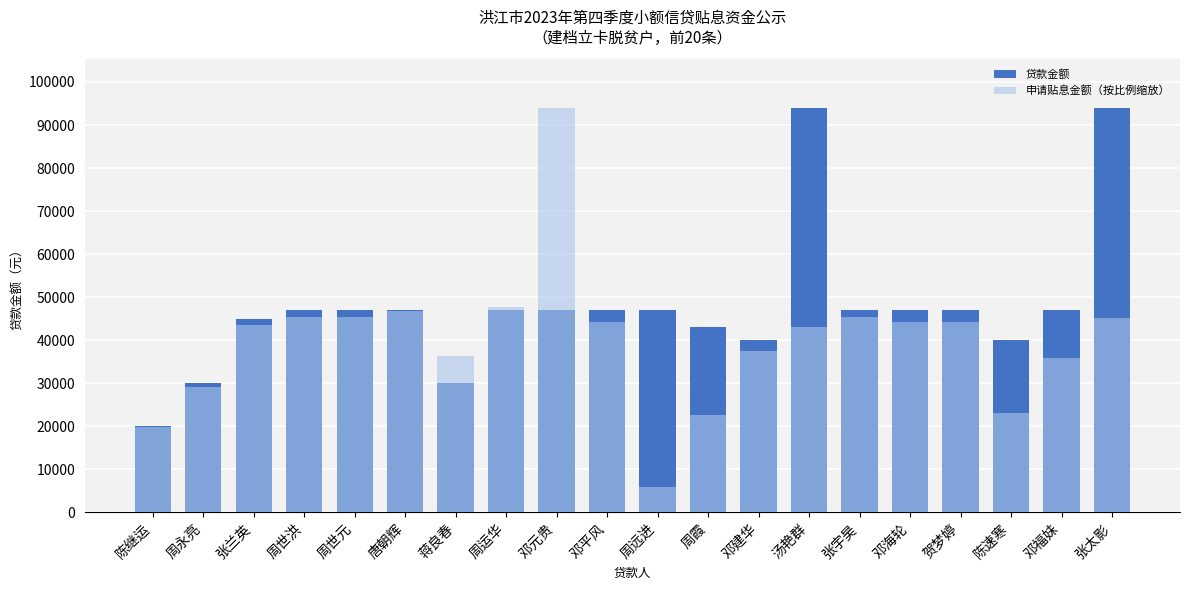

Which series changed the most between 周远进 and 陈速寒?

申请贴息金额（按比例缩放）